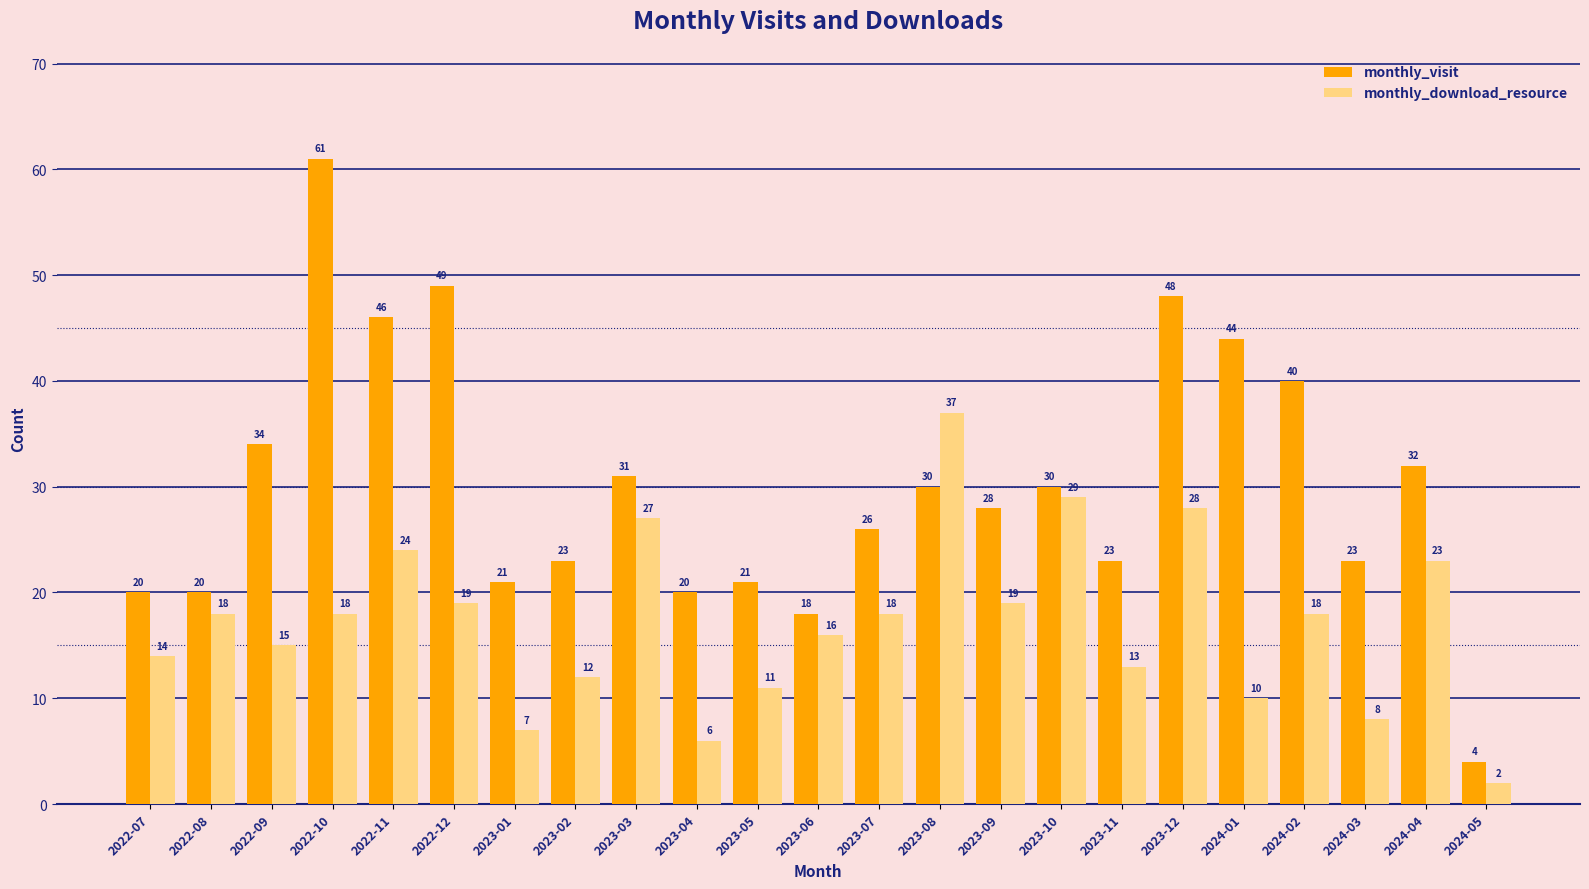

What is the difference between the maximum and minimum values in the monthly_visit series?

57